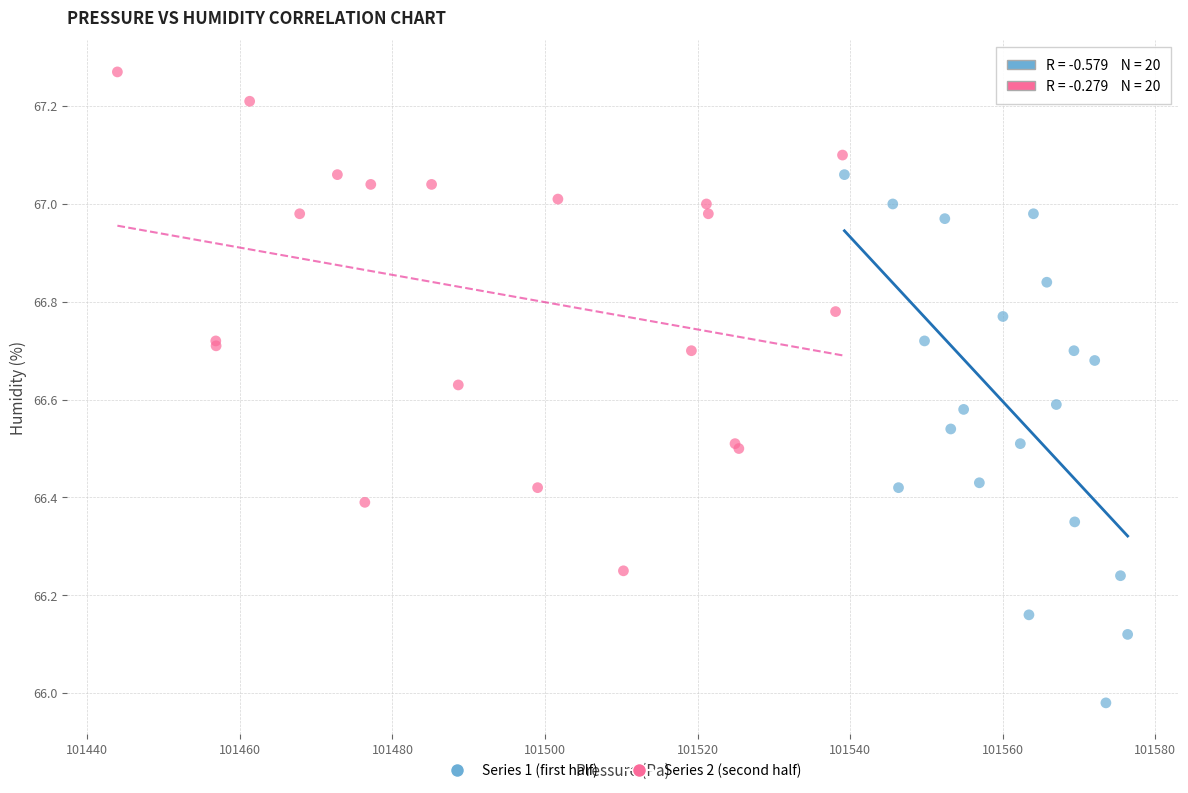

Which series has the widest spread of Y values?

Series 1 (first half)